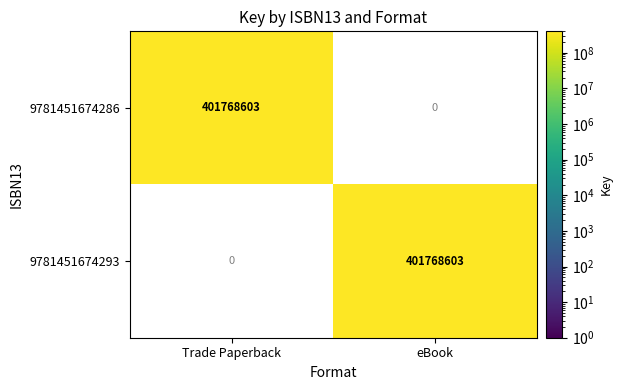

At eBook, list the series in order from largest to smallest.

9781451674293, 9781451674286